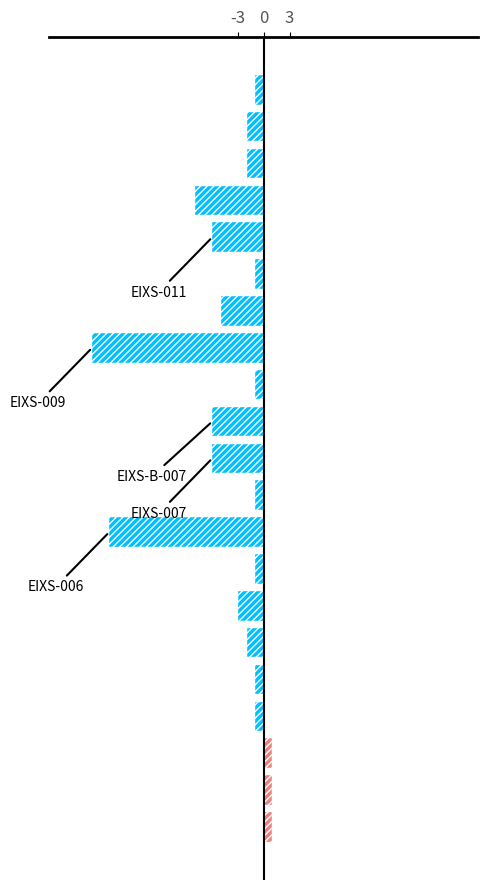

What is the greatest value displayed?

1